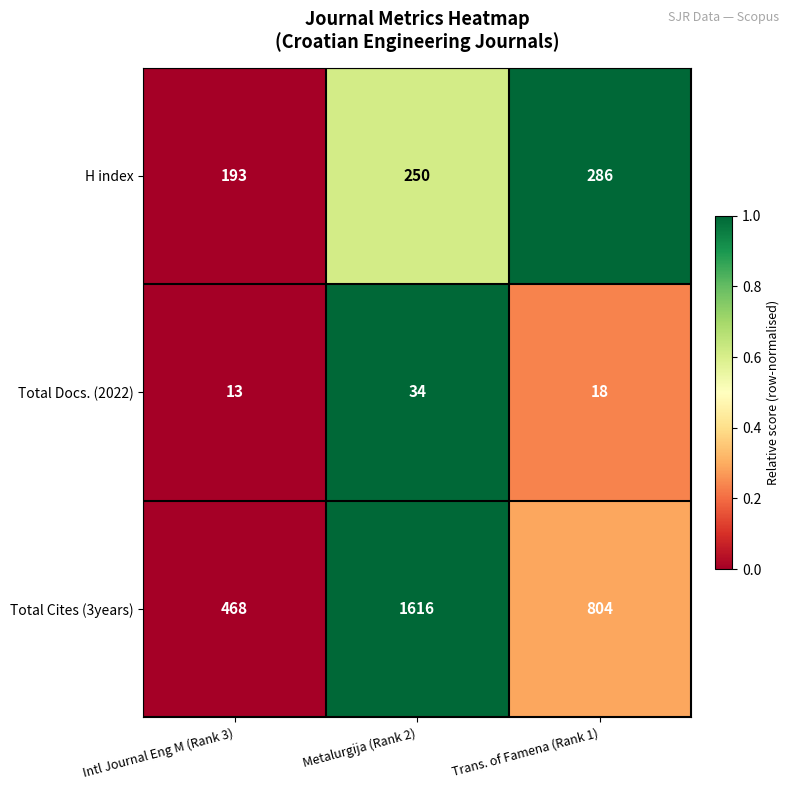

Which series has the largest total across all categories?

Total Cites (3years)